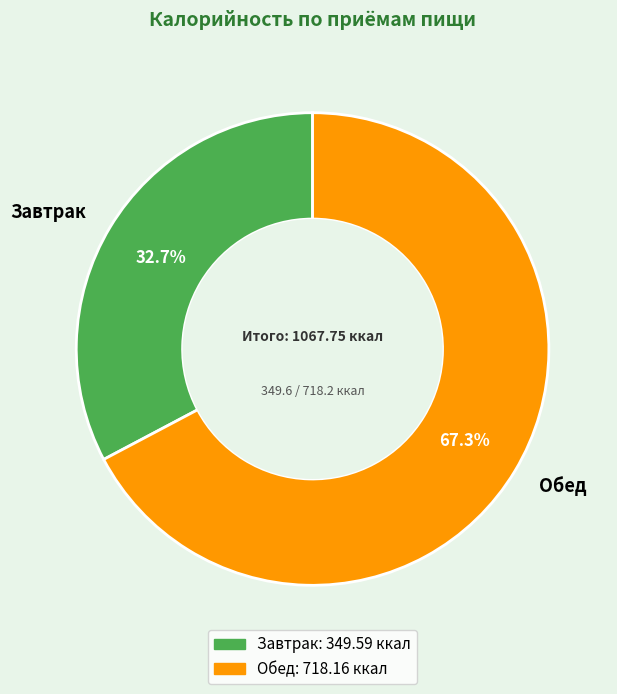

How many segments does this pie chart have?

2